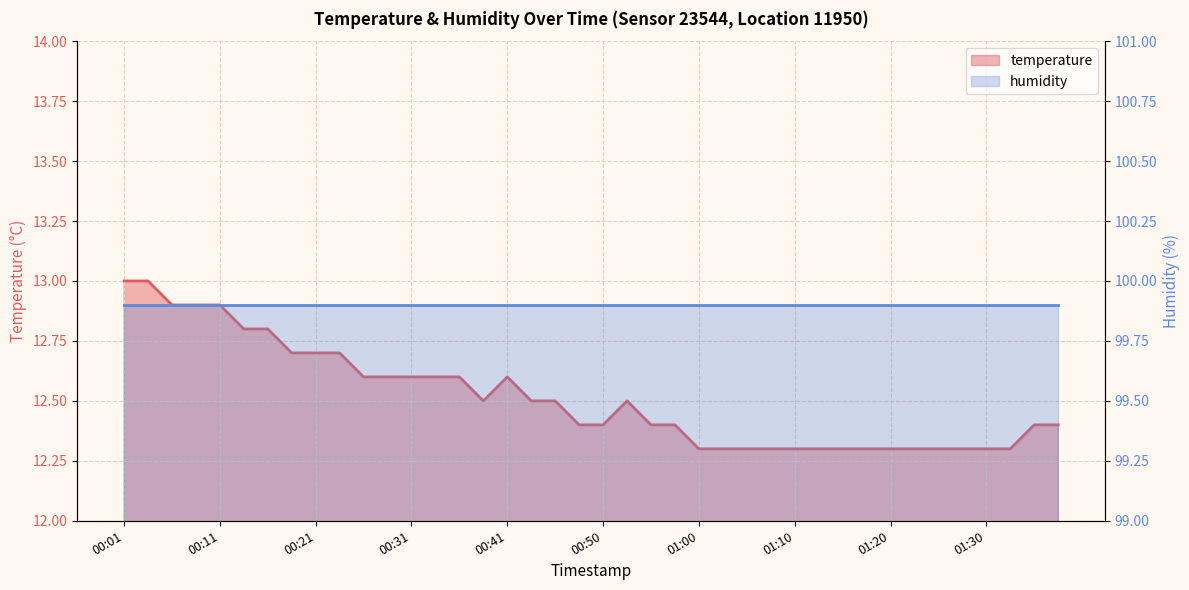

Reading left to right, transcribe all the data shown in this chart.

13.0	13.0	12.9	12.9	12.9	12.8	12.8	12.7	12.7	12.7	12.6	12.6	12.6	12.6	12.6	12.5	12.6	12.5	12.5	12.4	12.4	12.5	12.4	12.4	12.3	12.3	12.3	12.3	12.3	12.3	12.3	12.3	12.3	12.3	12.3	12.3	12.3	12.3	12.4	12.4